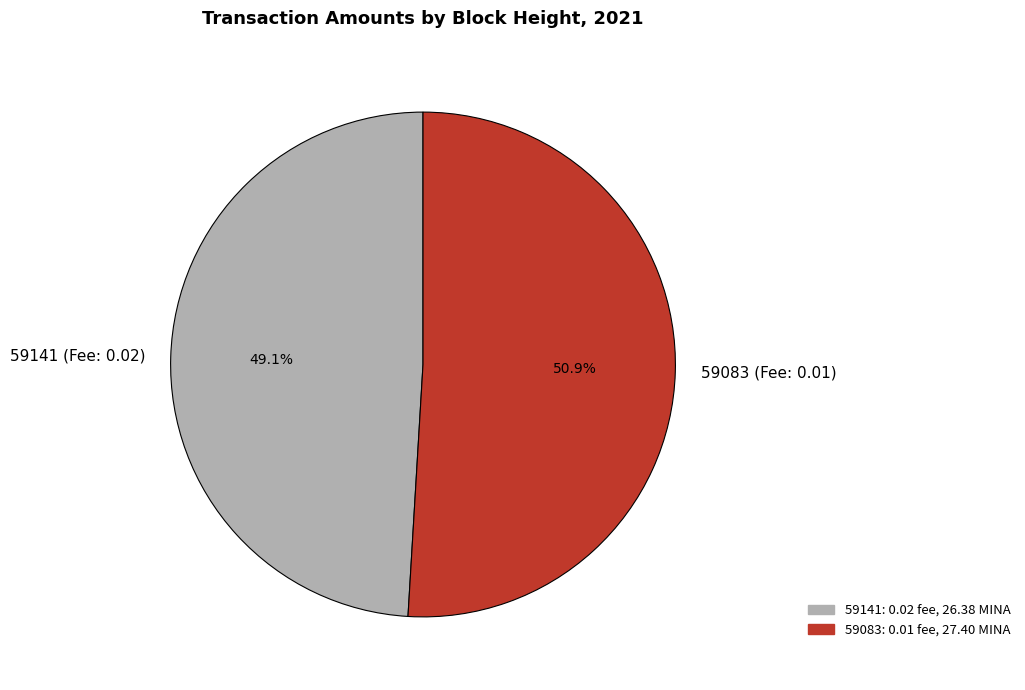

Count the number of slices in the pie.

2